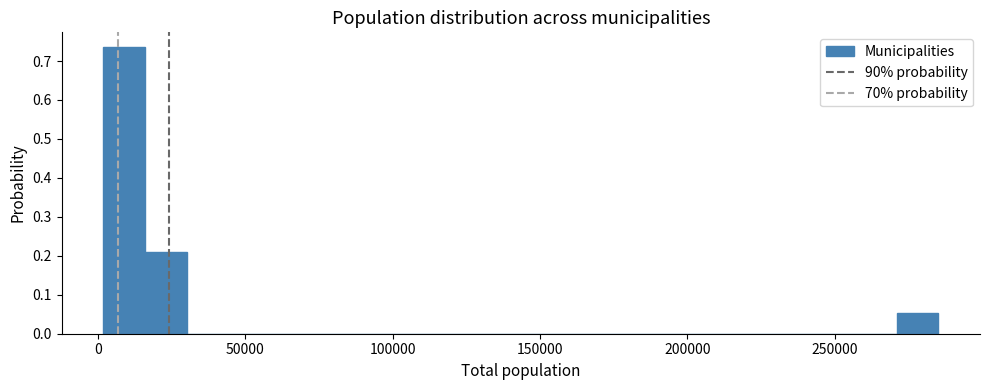

Read against the x-axis, roughly where is the centre of the tallest bar?

10000